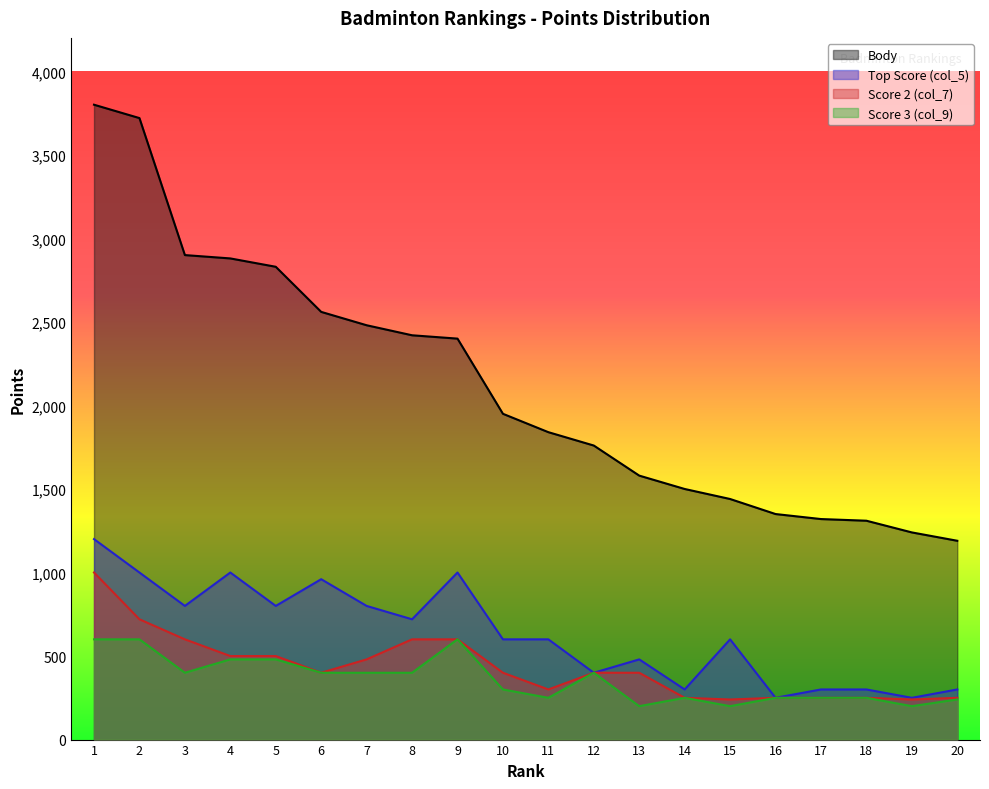

What is the highest value of the Body series?

3800